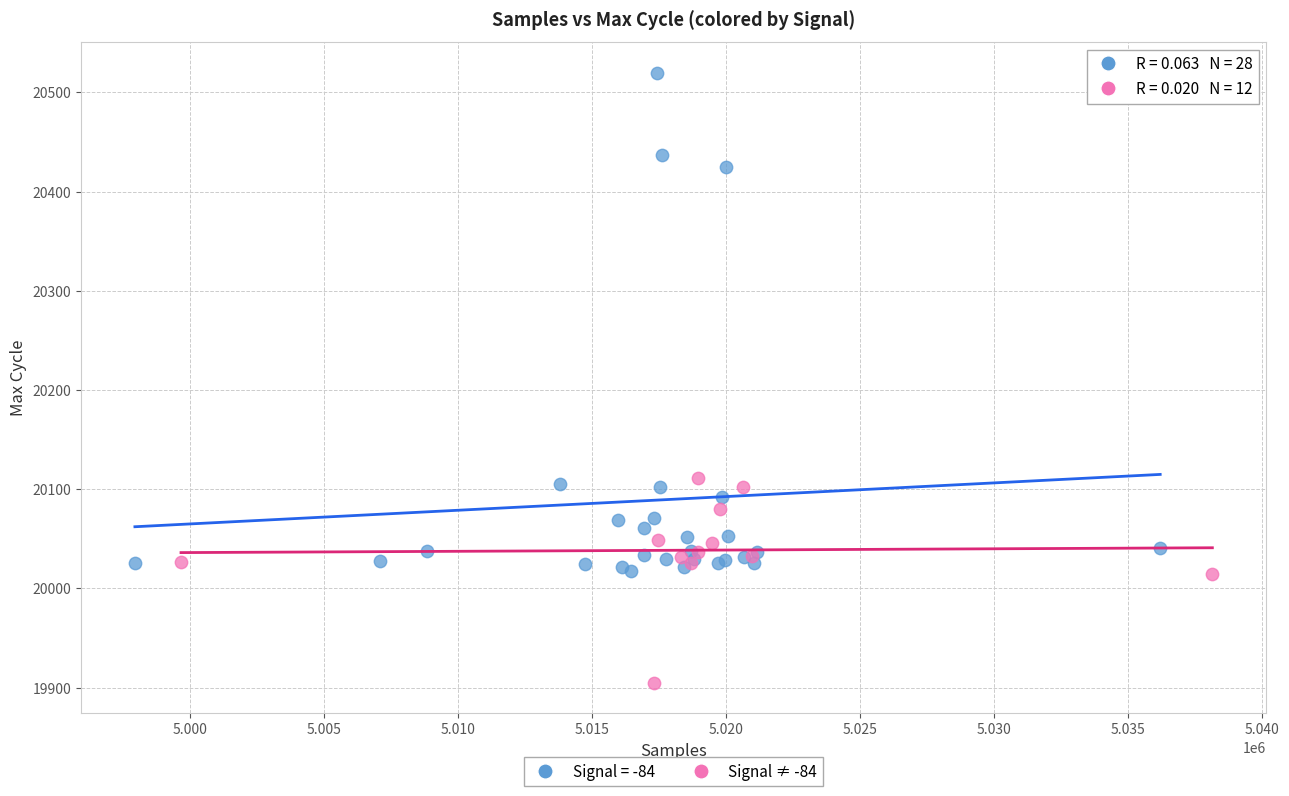

Which series has the widest spread of Y values?

Signal = -84